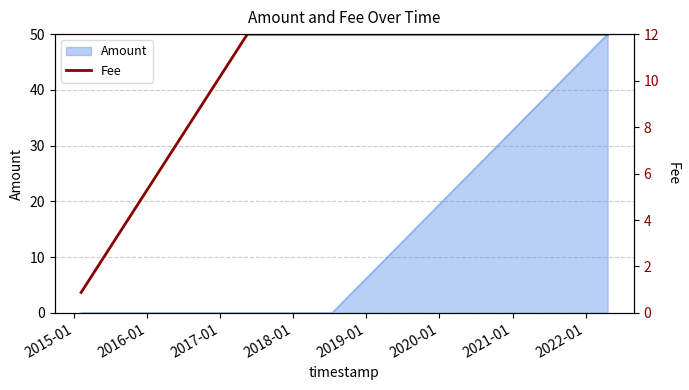

True or false: the data has more than 2 interior local peaks.

False